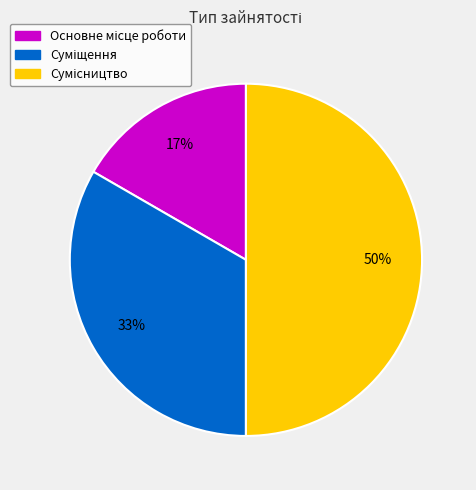

To the nearest percent, what is the difference between the largest and smallest slice percentages?

33%